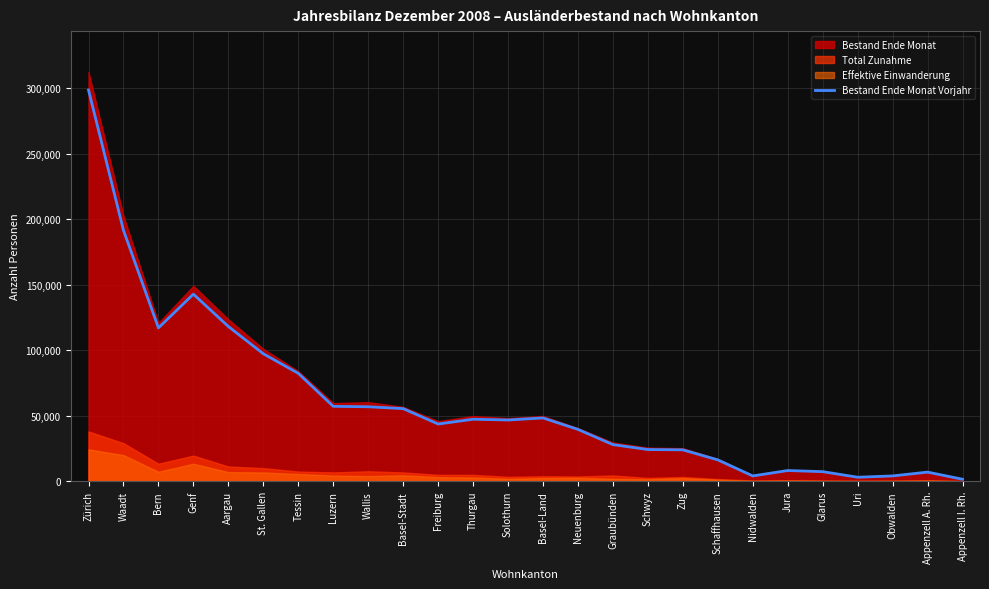

What is the difference between the maximum and minimum values?

297279